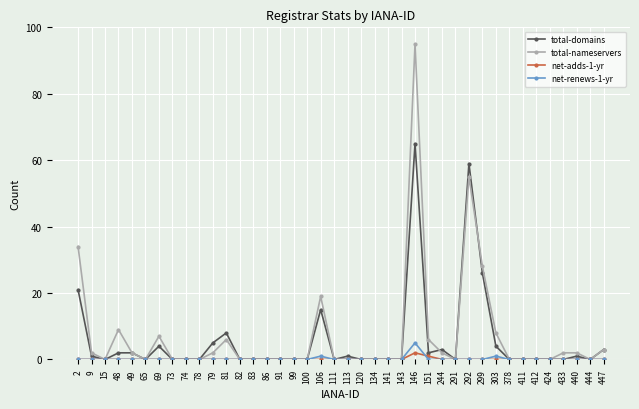

Which series has the widest spread of values?

total-nameservers